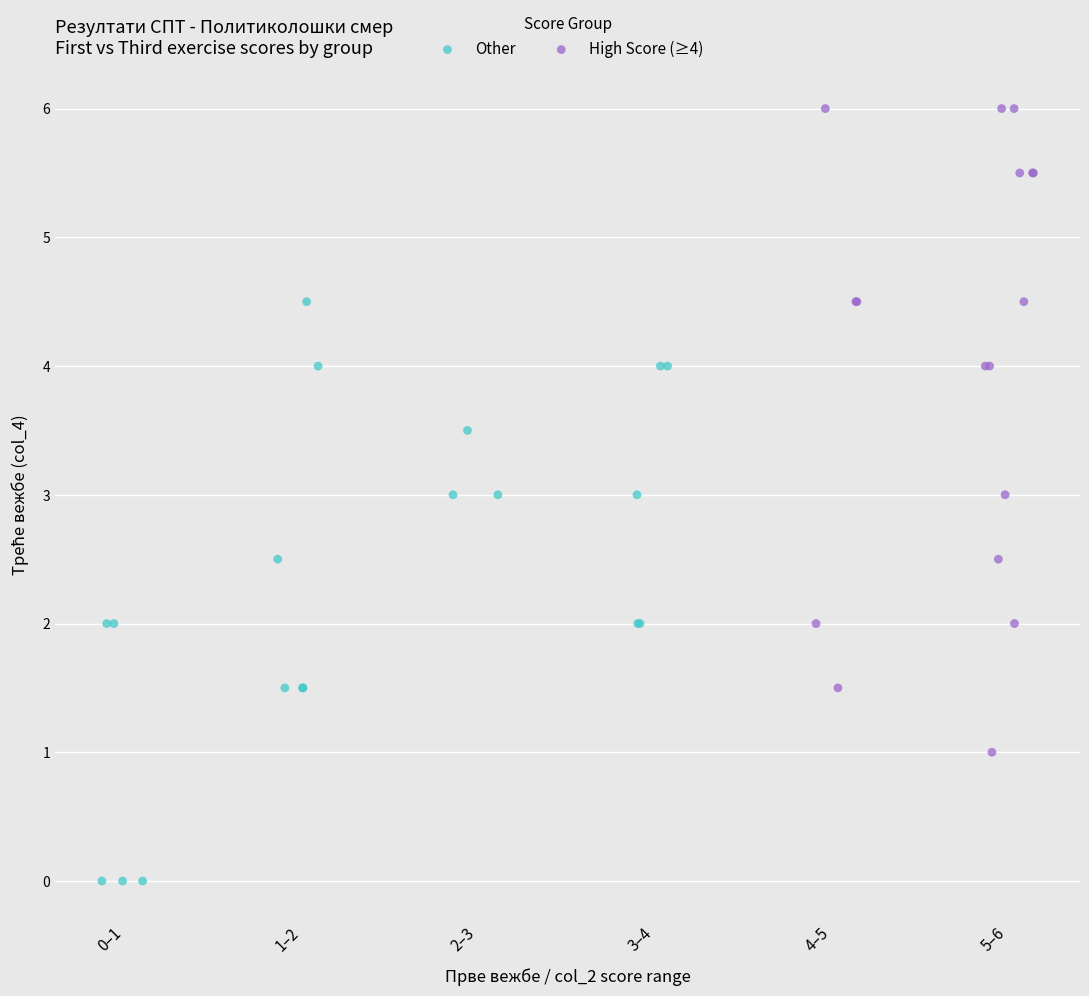

Which series contains the highest Y value?

High Score (≥4)